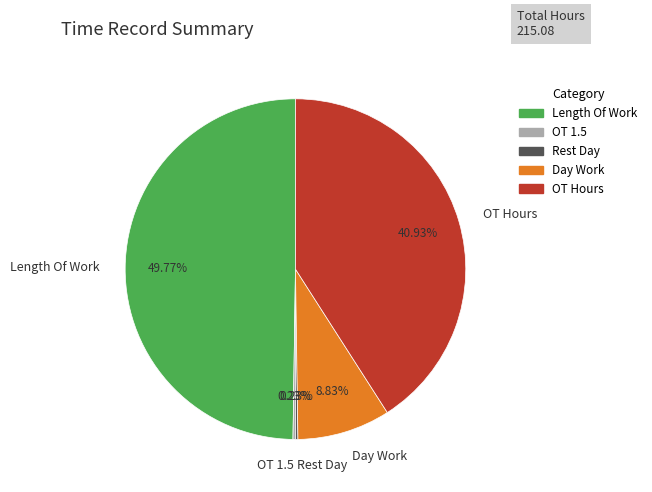

Do OT Hours and Length Of Work together represent more than half of the pie?

Yes